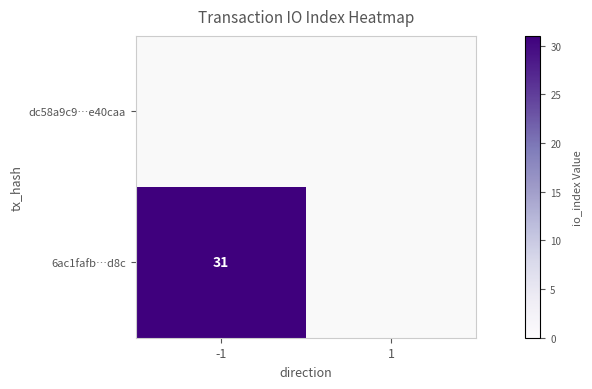

What is the maximum value shown in the chart?

31.0